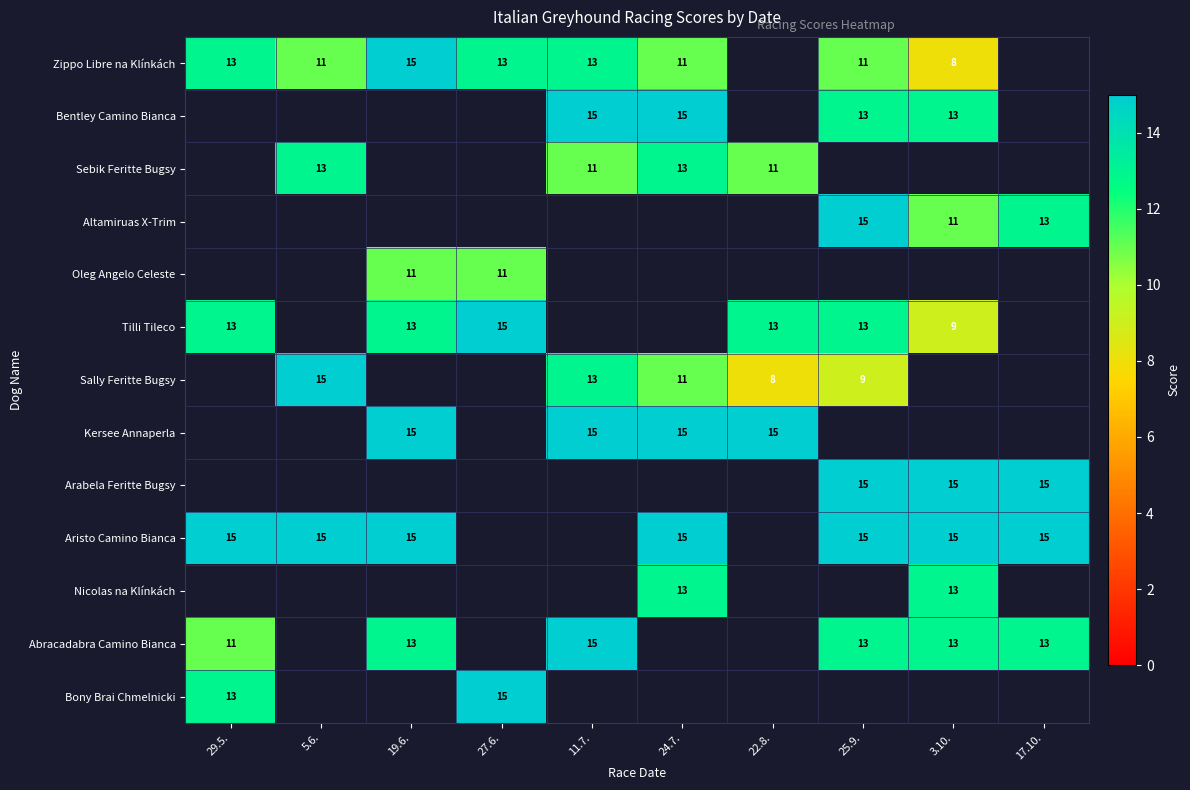

True or false: Aristo Camino Bianca has a value of 15 at 19.6..

True